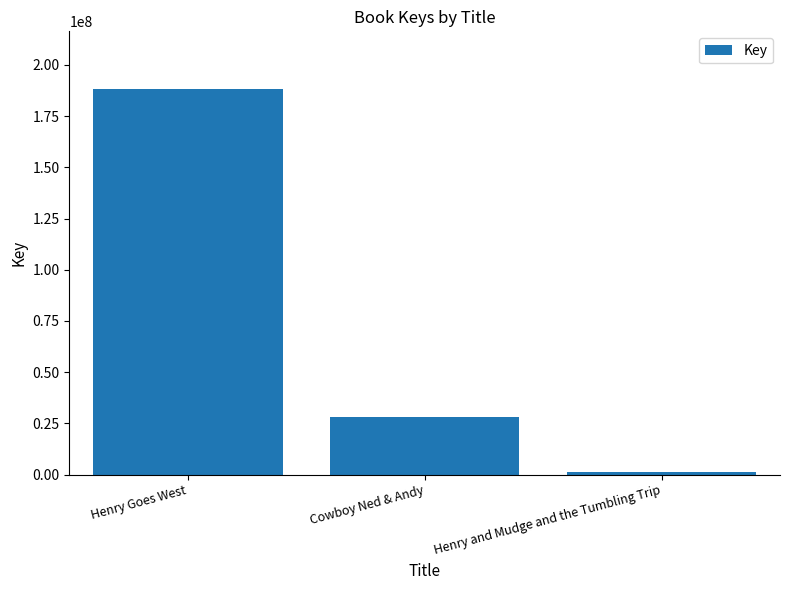

What is the difference between the maximum and minimum values?

187134220